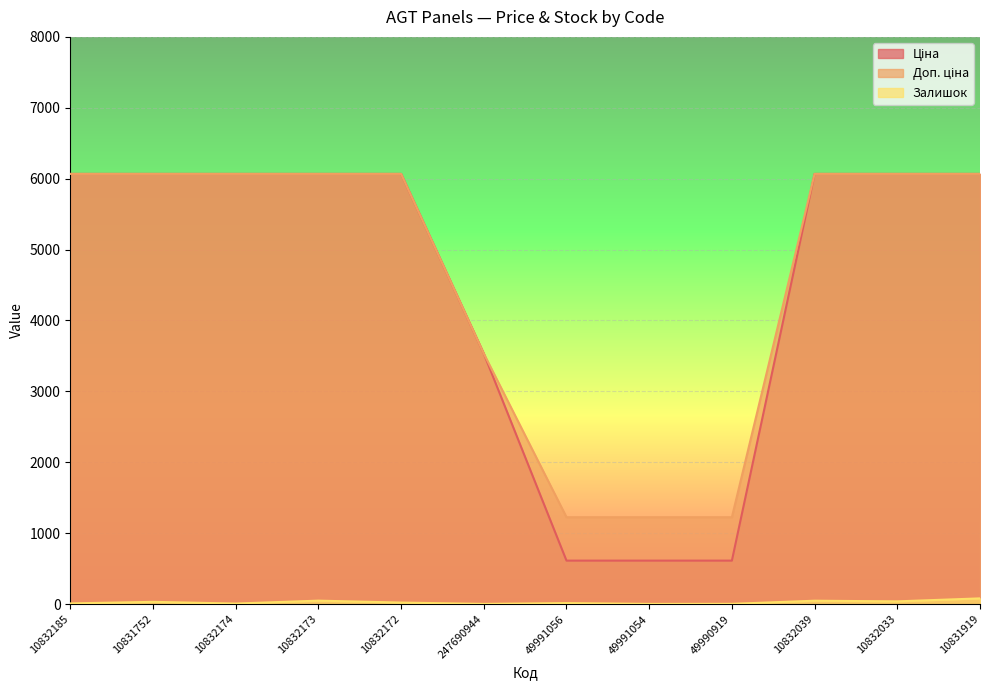

Which has a higher value, 49991056 or 10832185?

10832185